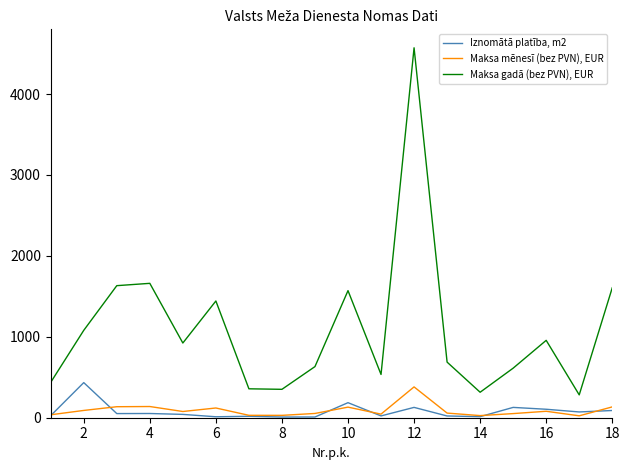

What is the difference between the maximum and minimum values in the Iznomātā platība, m2 series?

425.5